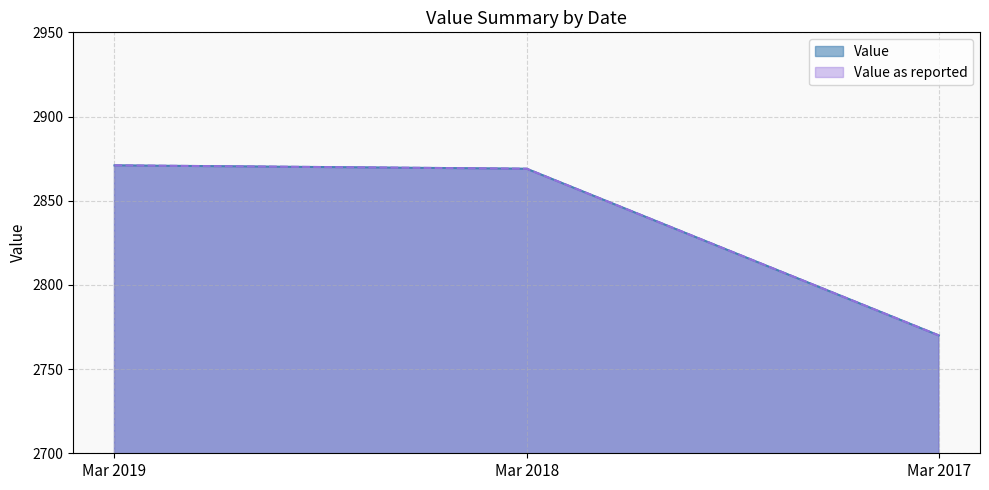

How many categories are shown in the chart?

3